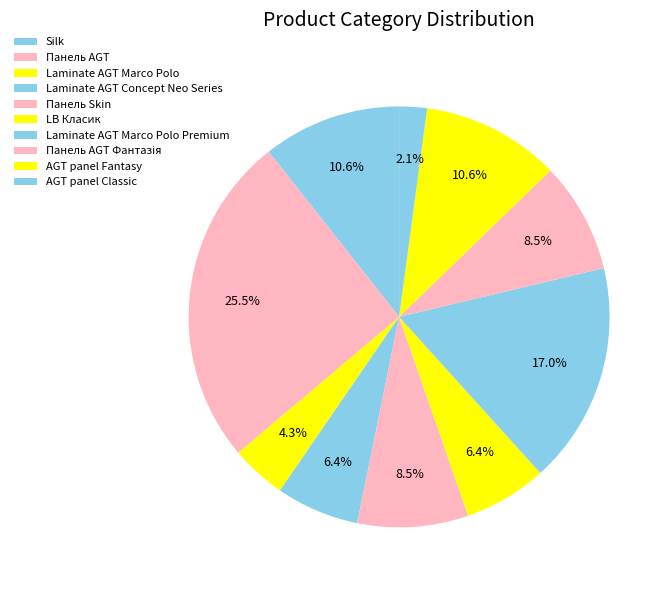

To the nearest percent, what is the difference between the Панель AGT and Панель AGT Фантазія slice percentages?

17%